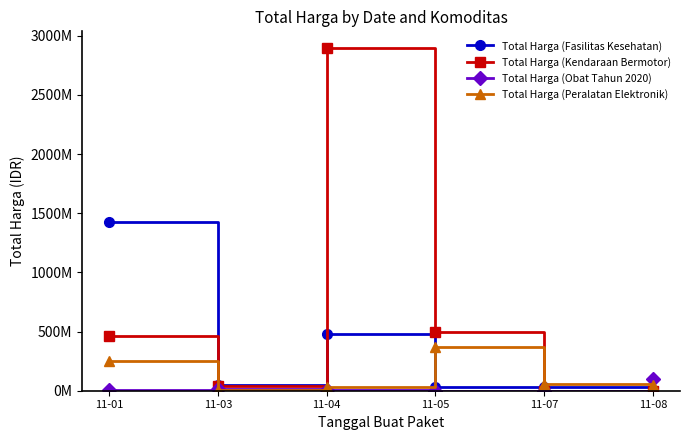

Does the chart have visible grid lines?

No